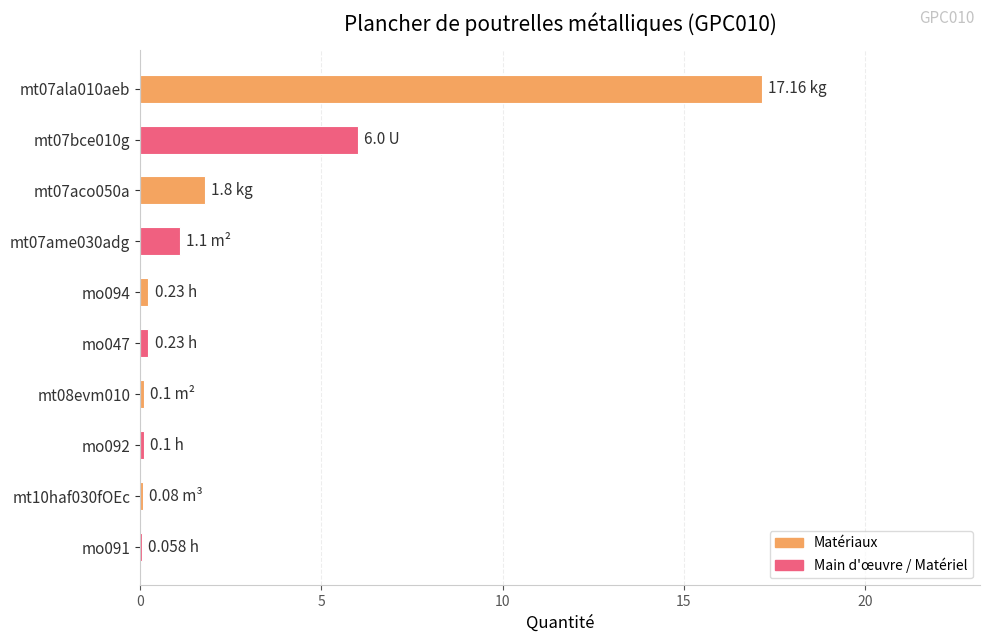

What is the ratio of the value at mt07ala010aeb to the value at mt07bce010g?

2.9